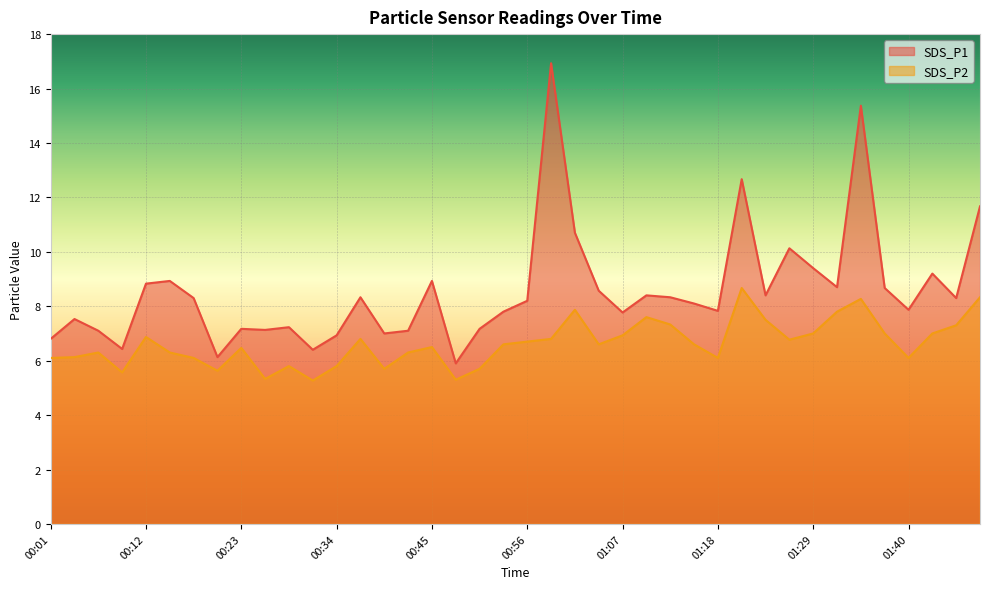

At which label does SDS_P1 first exceed 8?

00:12